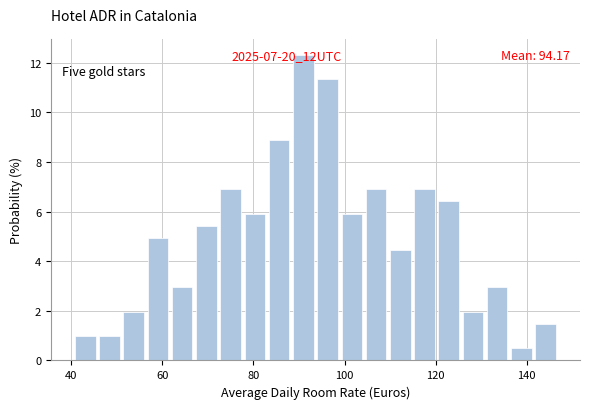

Read against the x-axis, roughly where is the centre of the tallest bar?

90